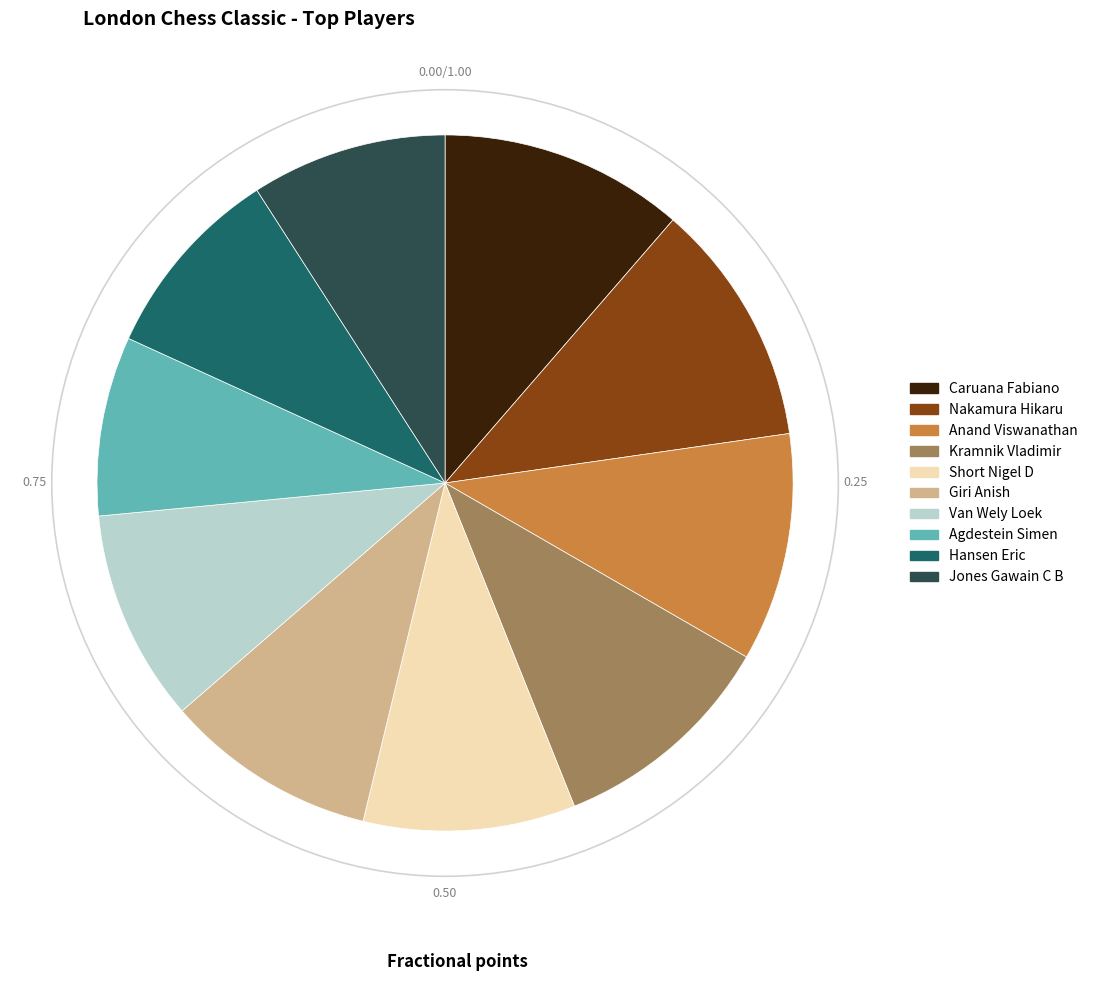

Do Giri Anish and Agdestein Simen together represent more than half of the pie?

No